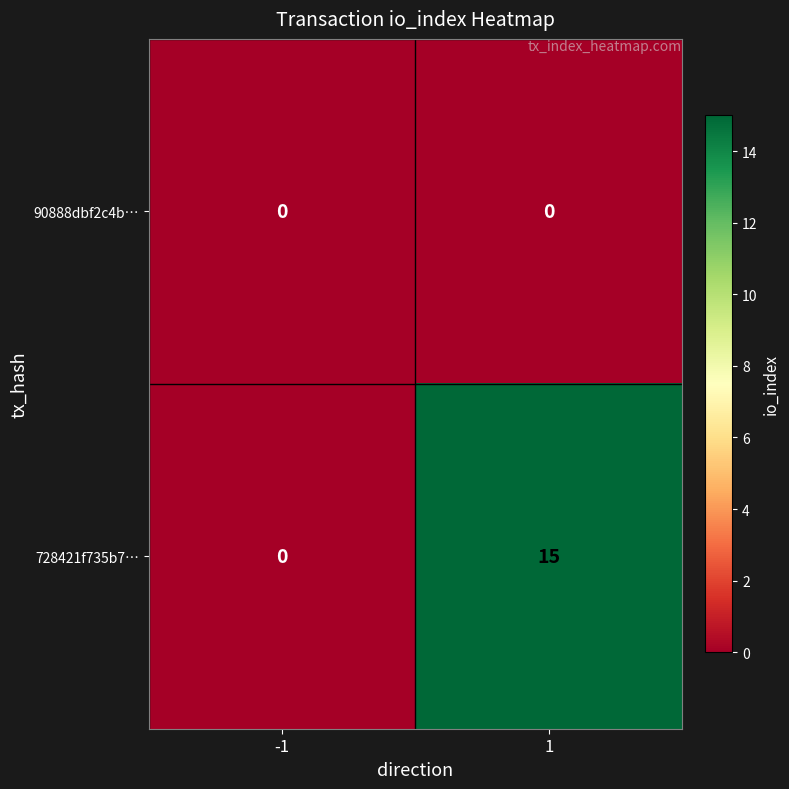

Which series has the widest spread of values?

728421f735b7…